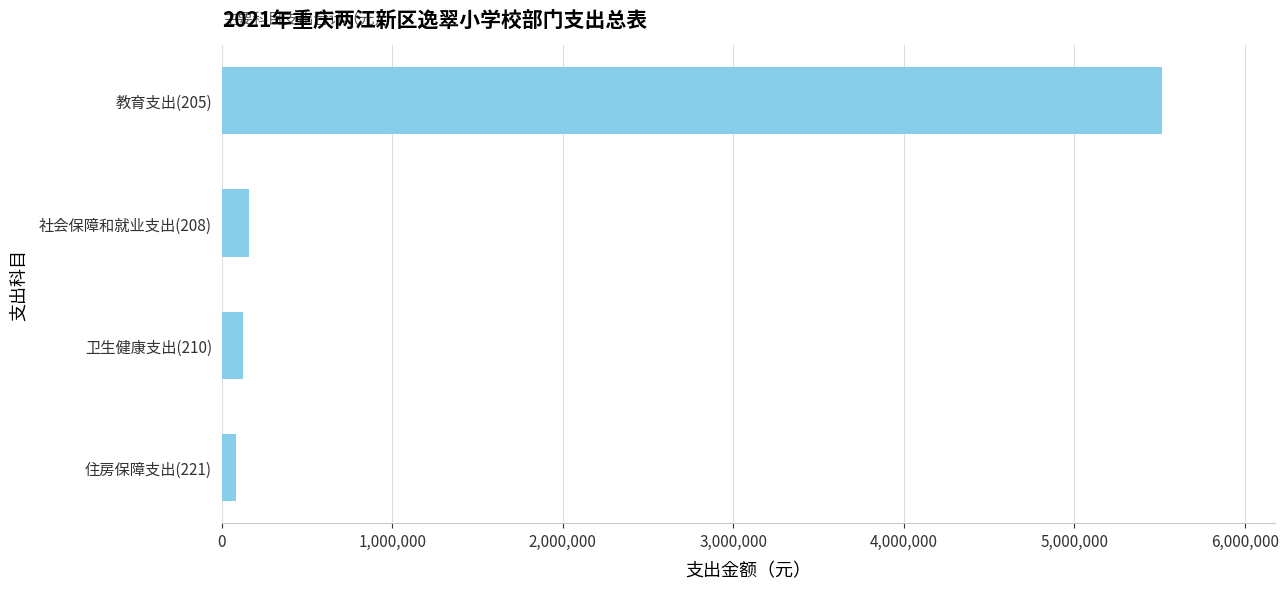

What is the change in value from 社会保障和就业支出(208) to 教育支出(205)?

+5355066.4